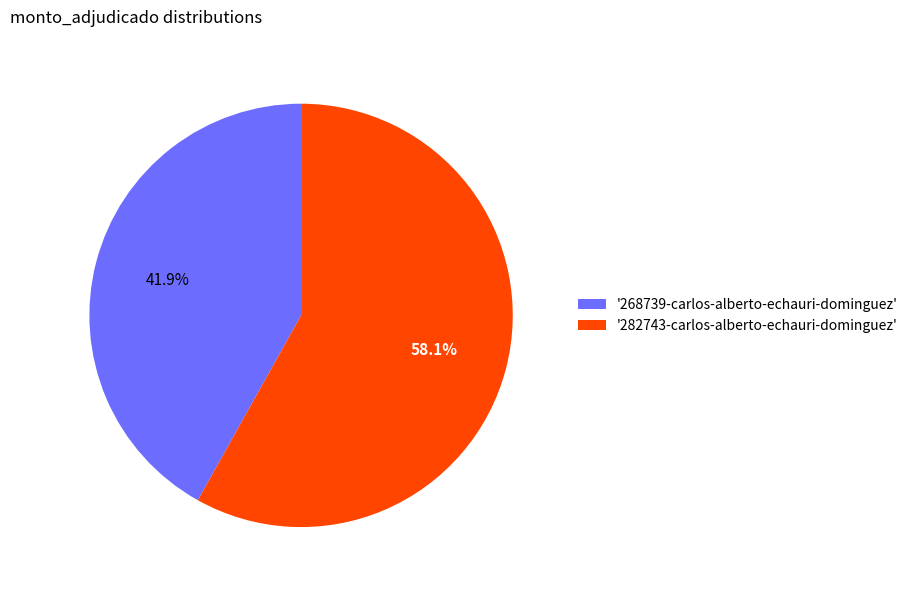

Between '282743-carlos-alberto-echauri-dominguez' and '268739-carlos-alberto-echauri-dominguez', which is larger?

'282743-carlos-alberto-echauri-dominguez'